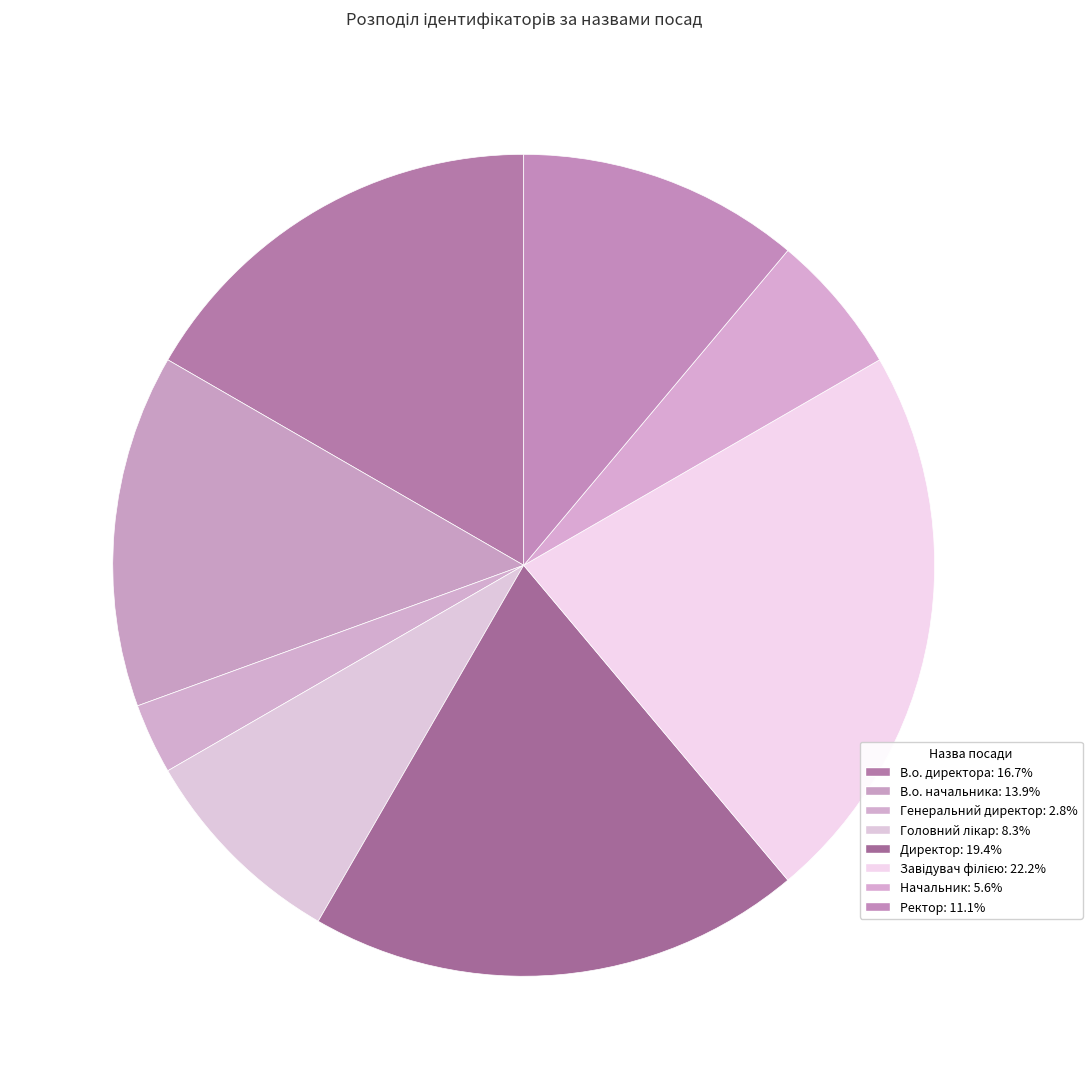

What is the smallest slice in the pie chart?

Генеральний директор